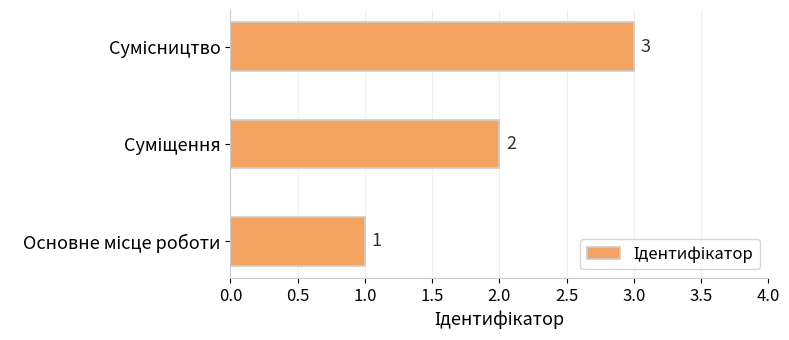

How many values are between 1 and 3?

3